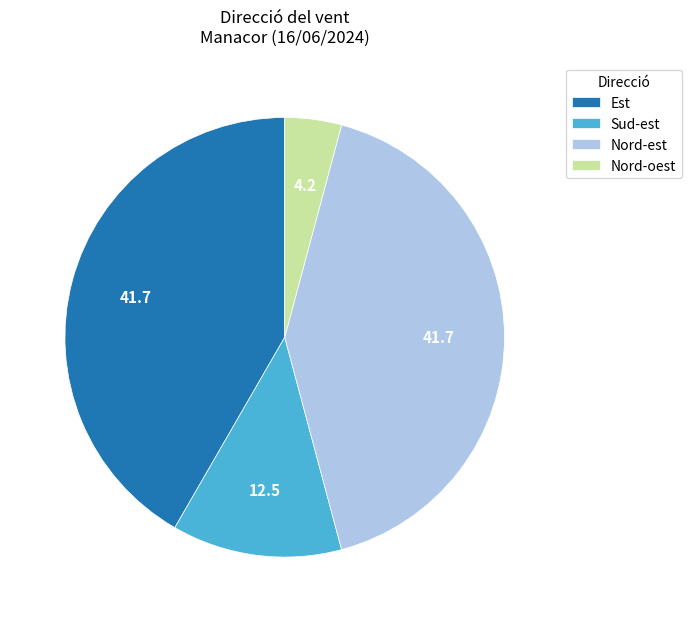

Approximately how many times larger is the value at Nord-est compared to Est?

1.0